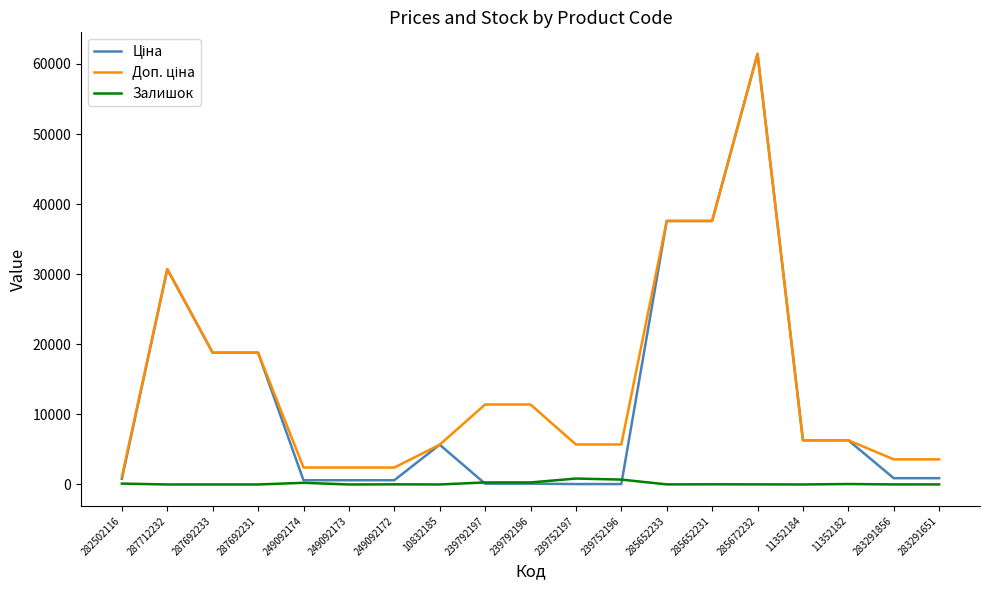

Which category has the highest value across all series?

285672232